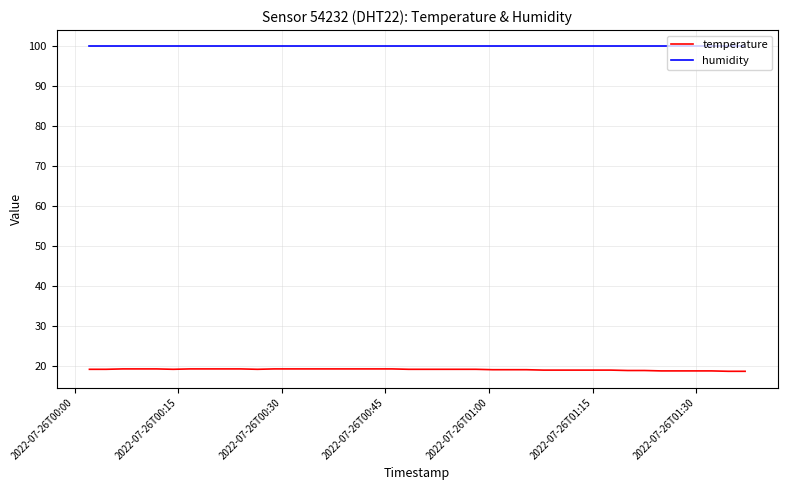

Which series has the largest total across all categories?

humidity